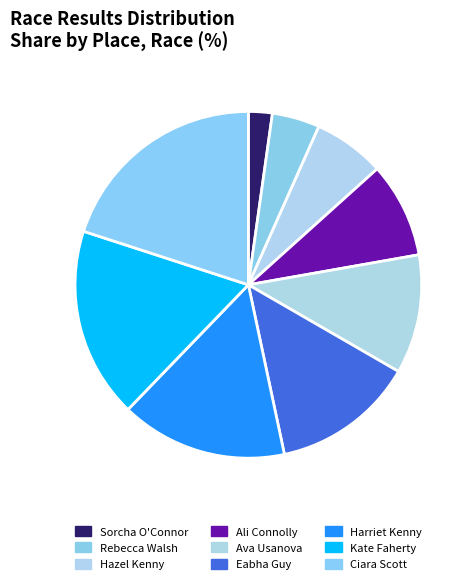

Which category has the smallest portion of the pie?

Sorcha O'Connor